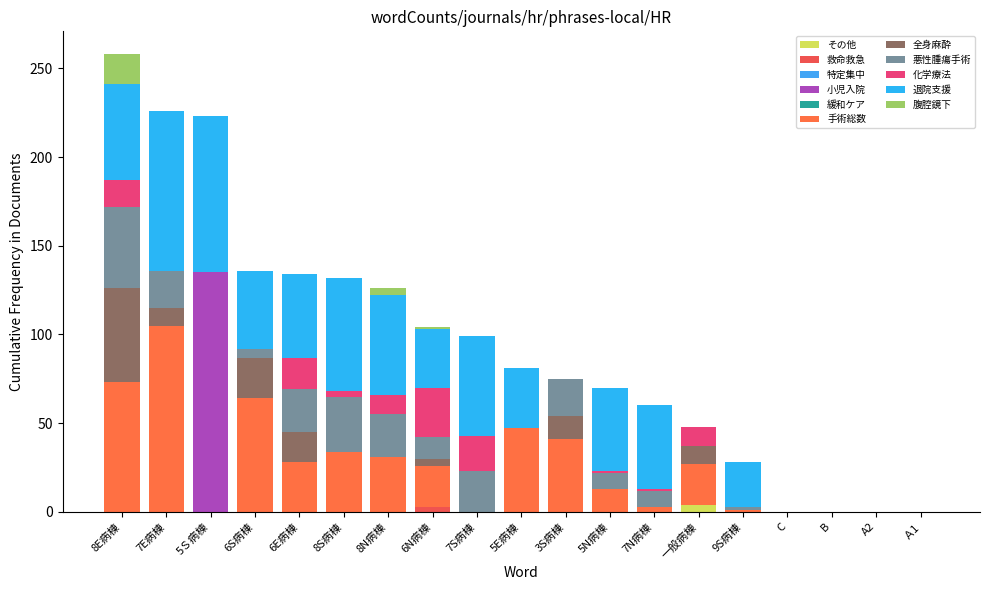

Does the chart contain stacked bars?

Yes